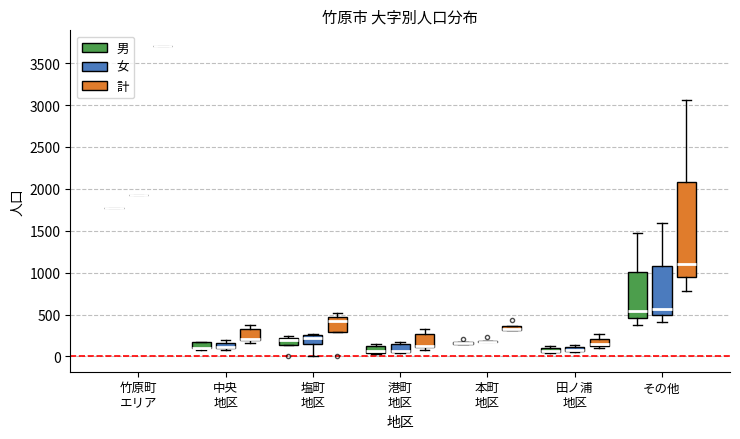

Comparing the boxes themselves (not the whiskers), which one is the tallest?

その他 (計)